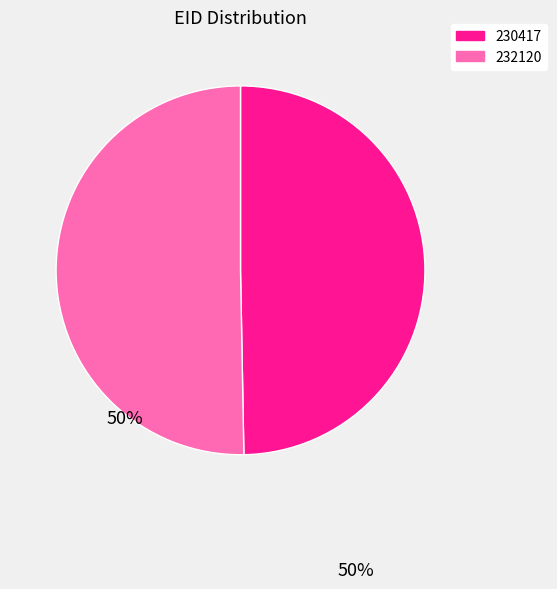

How many slices are in this pie chart?

2